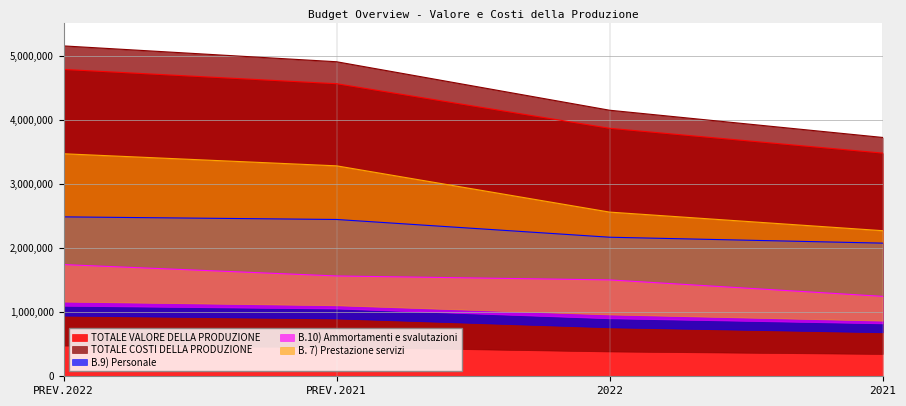

What is the total value across all series at PREV.2022?

15886395.8